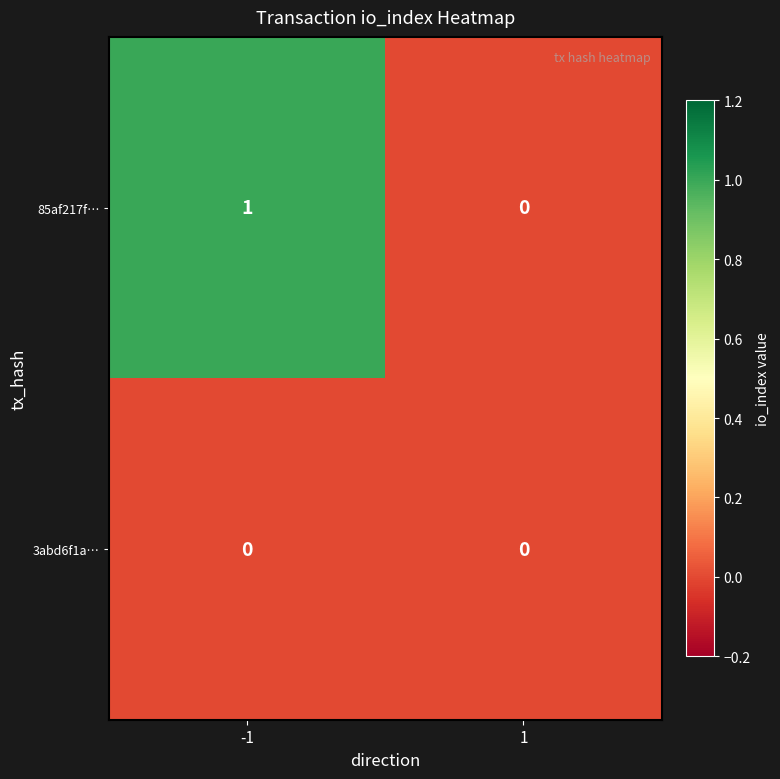

List the series in order of their peak value, lowest first.

3abd6f1a…, 85af217f…